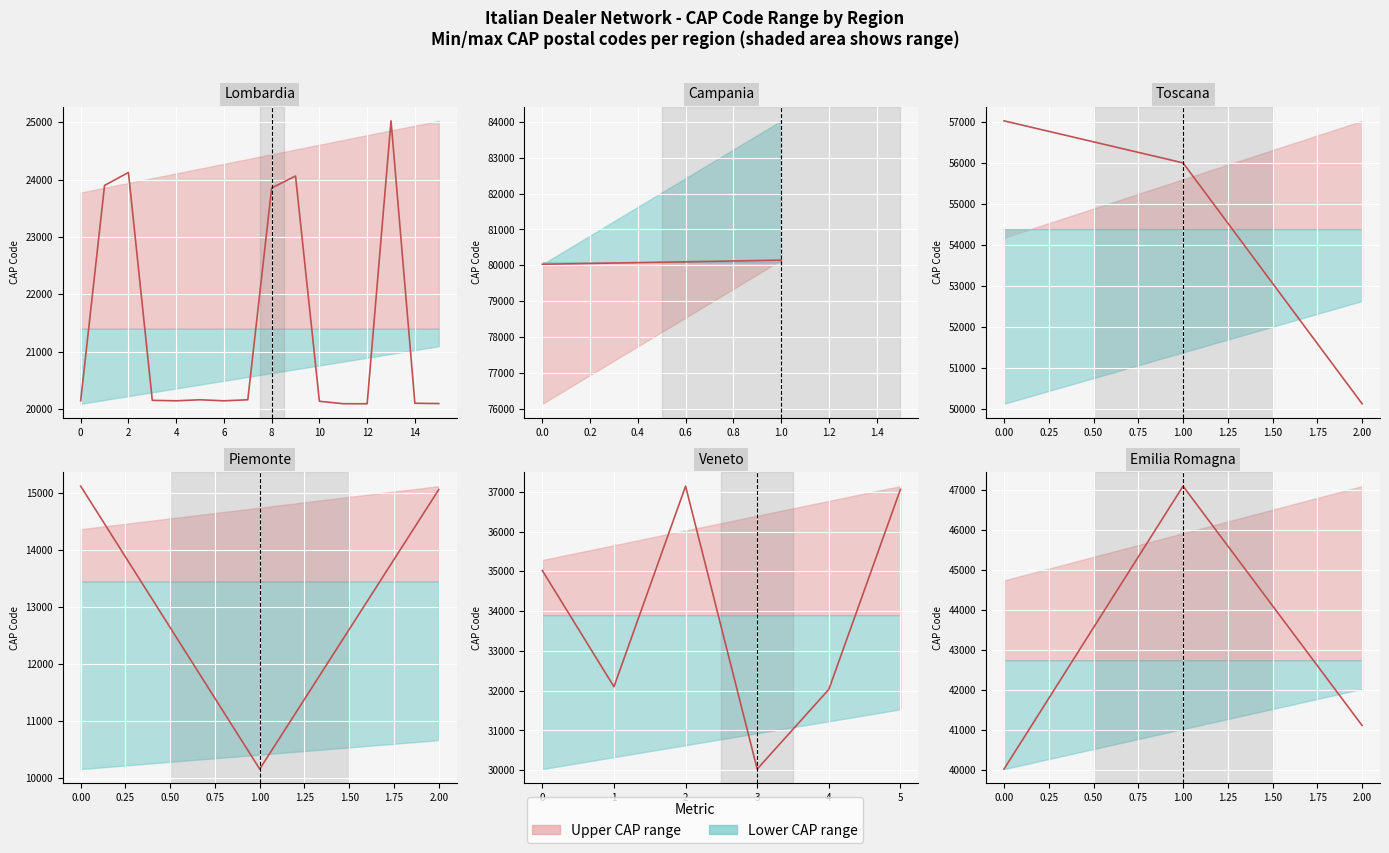

How many data points does each series have?

3